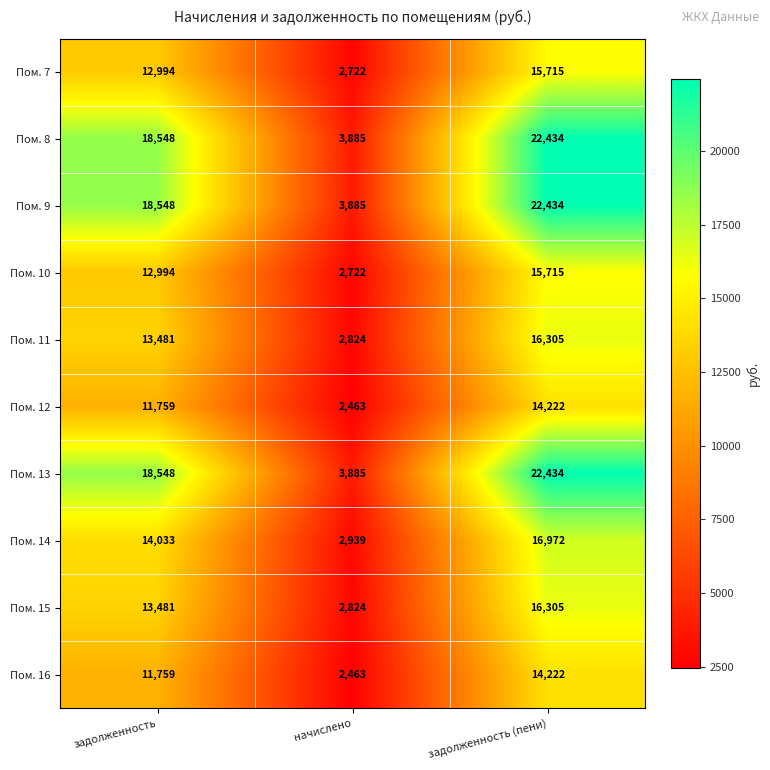

What is the total value across all series at начислено?

30612